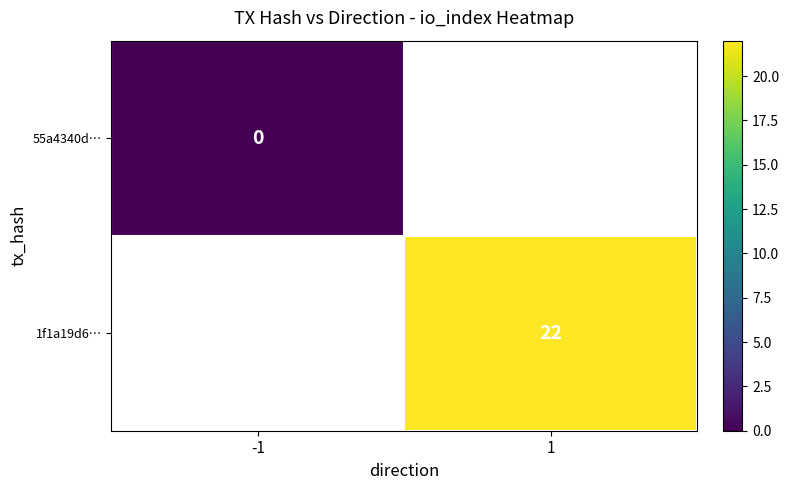

Is the value of 55a4340d… at -1 greater than the value of 1f1a19d6… at 1?

No